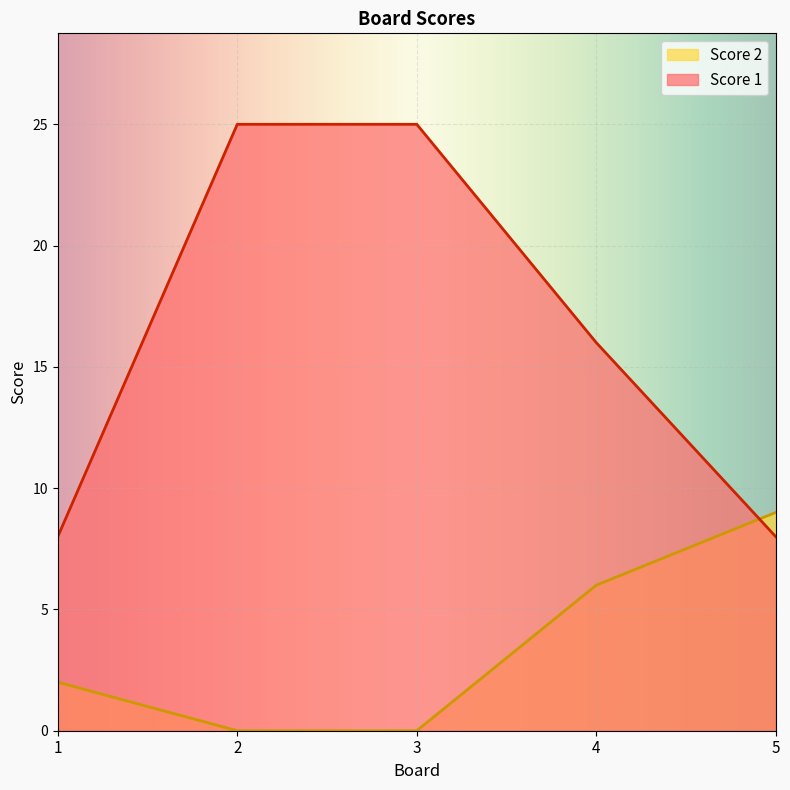

Which series ends up on top after the final intersection of Score 2 and Score 1?

Score 2